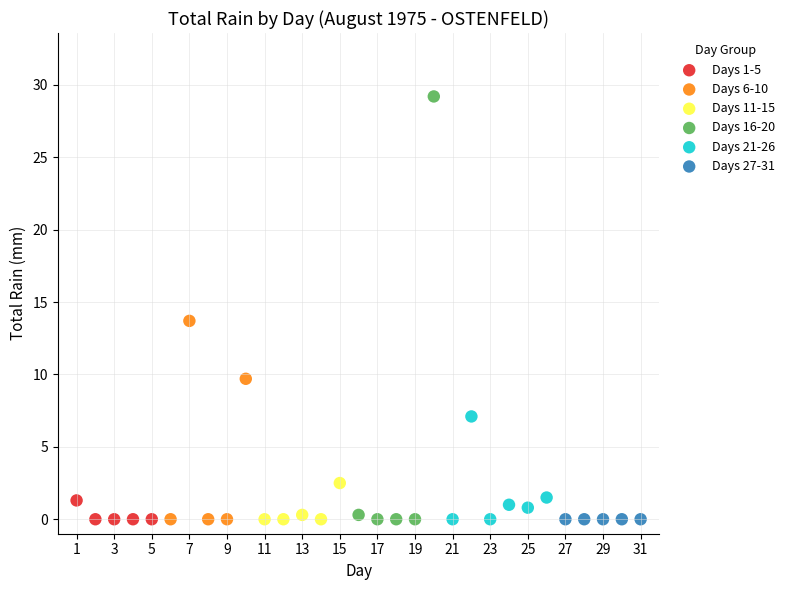

What are all the series names shown in the legend?

Days 1-5, Days 6-10, Days 11-15, Days 16-20, Days 21-26, Days 27-31